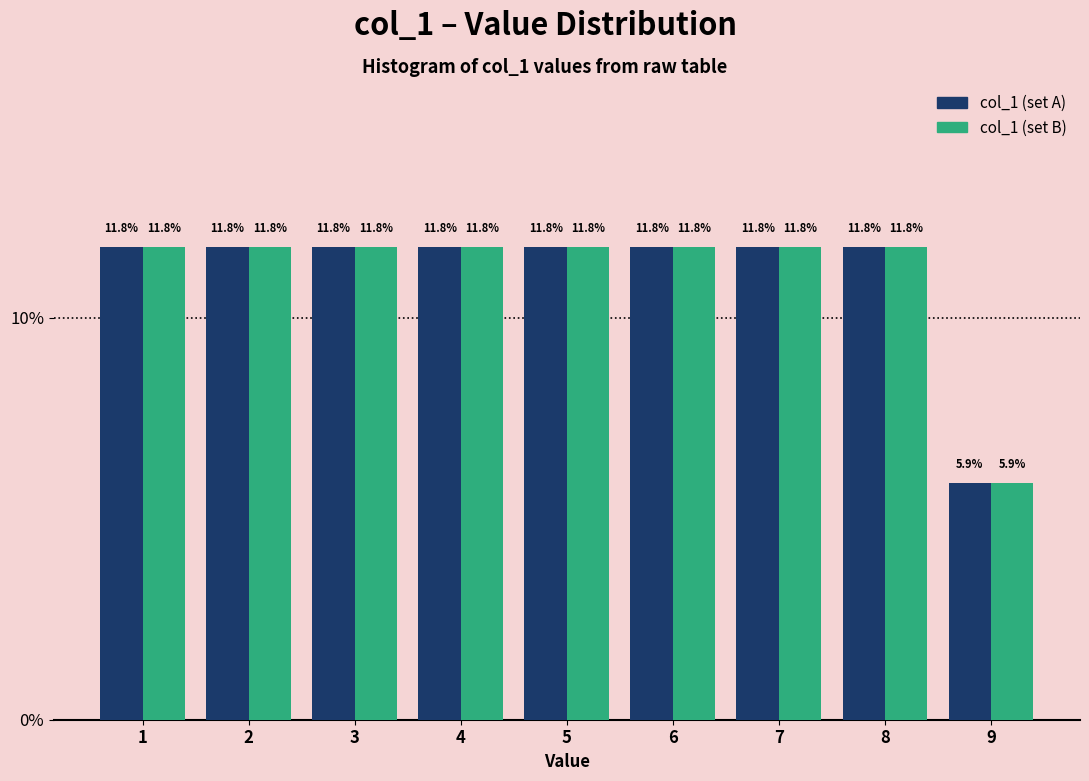

Reading left to right, list all the values displayed in this chart.

col_1 (set A): 1=11.8	2=11.8	3=11.8	4=11.8	5=11.8	6=11.8	7=11.8	8=11.8	9=5.9
col_1 (set B): 1=11.8	2=11.8	3=11.8	4=11.8	5=11.8	6=11.8	7=11.8	8=11.8	9=5.9